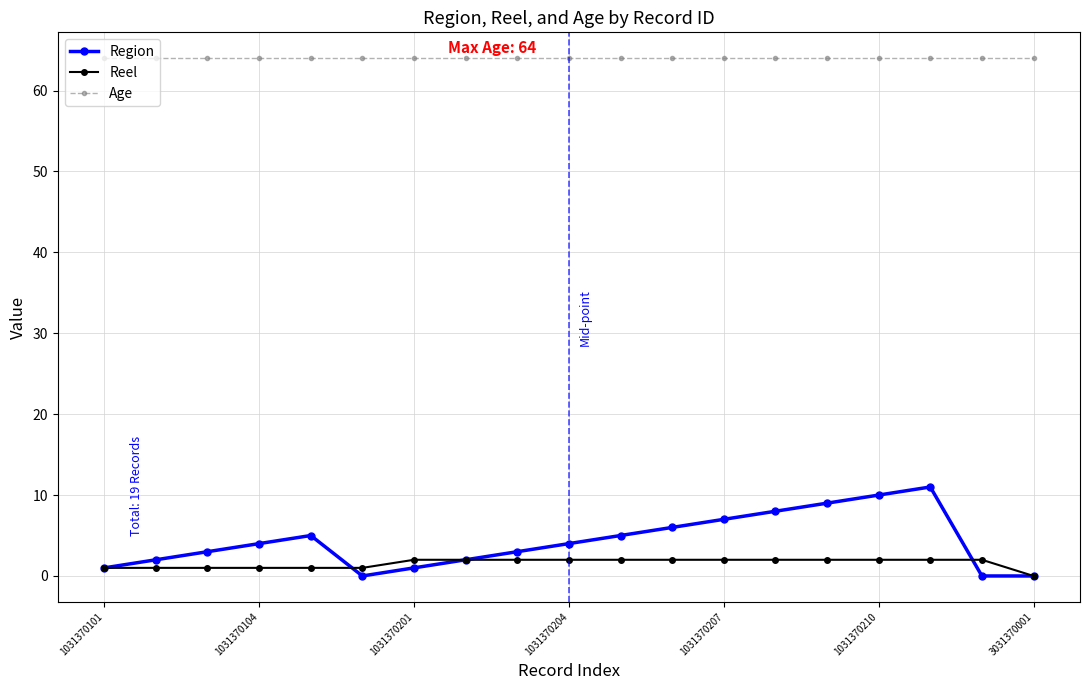

Count the number of categories in the chart.

19